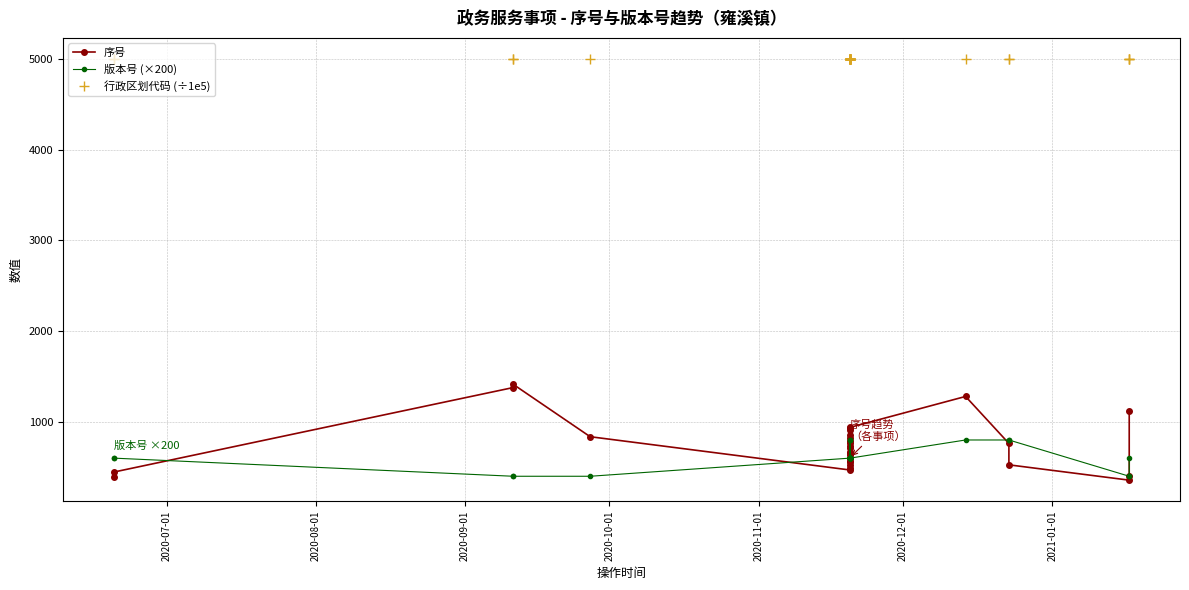

What is the value of the 版本号 (×200) point at the 4th from the left?

400.0